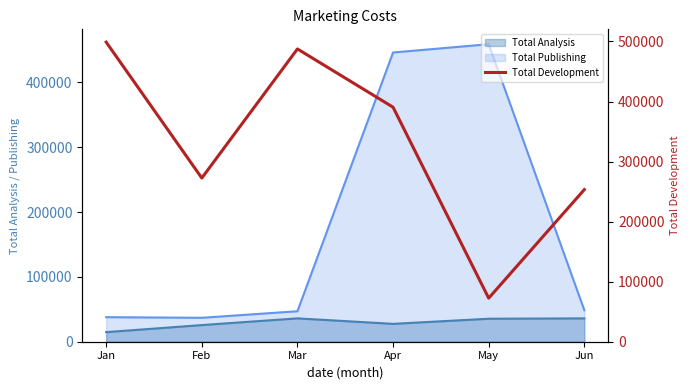

Does the chart have visible grid lines?

No